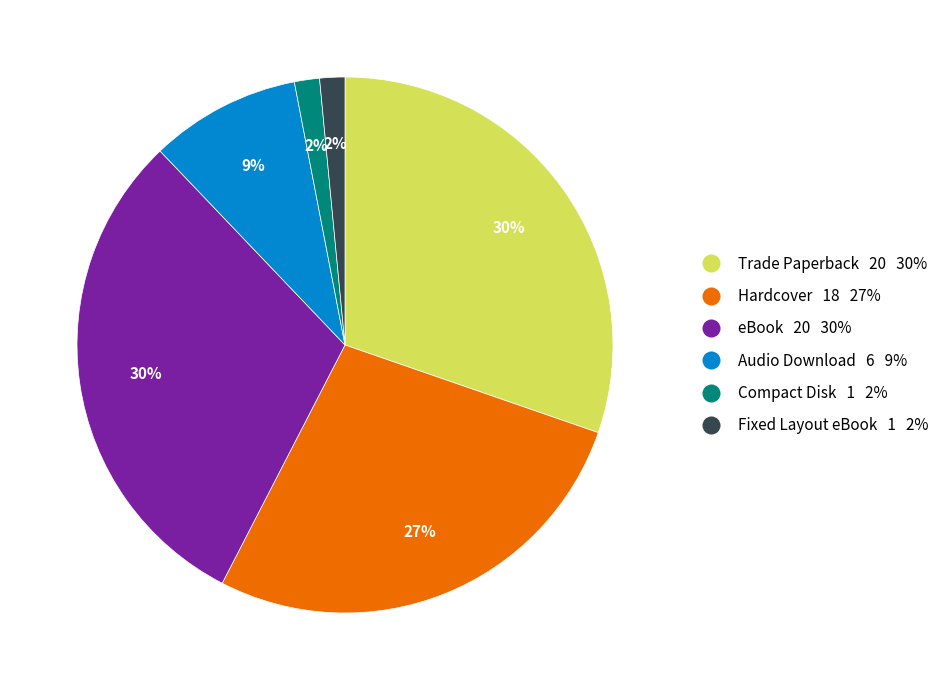

What is the ratio of the value at Compact Disk to the value at Trade Paperback?

0.1